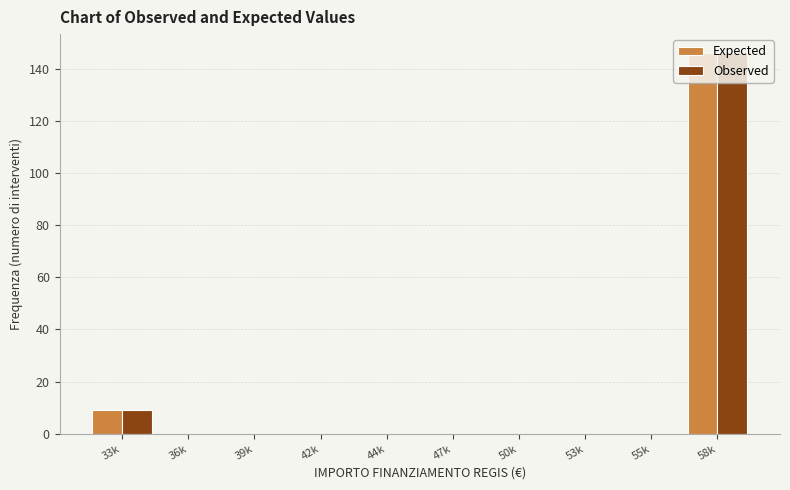

Is it true that Expected equals 0 at 50k?

True